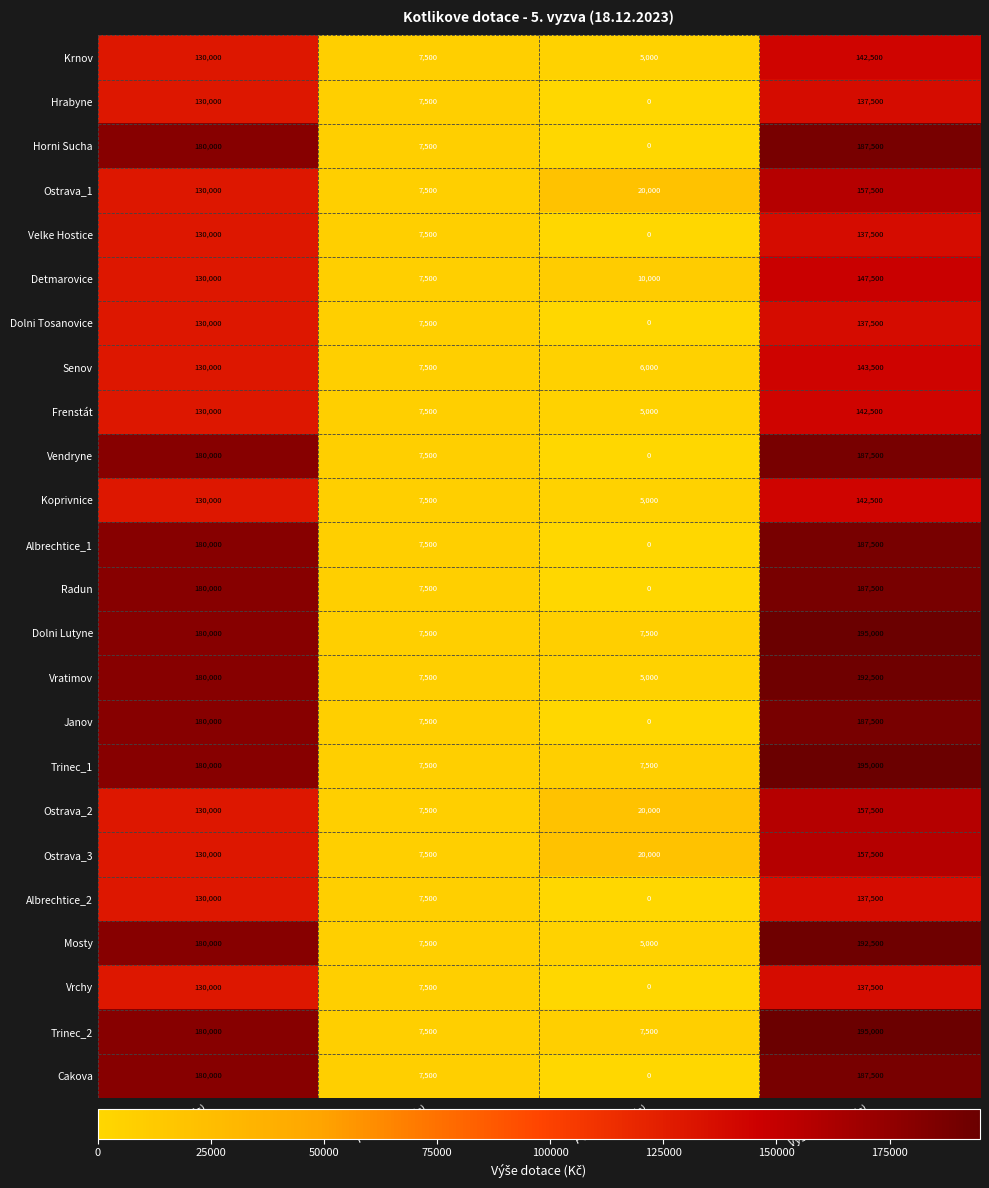

What is the difference between the second highest and minimum values in the Cakova series?

180000